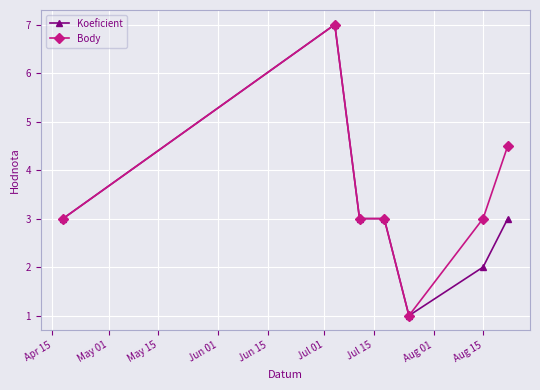

How many distinct data groups are displayed?

2